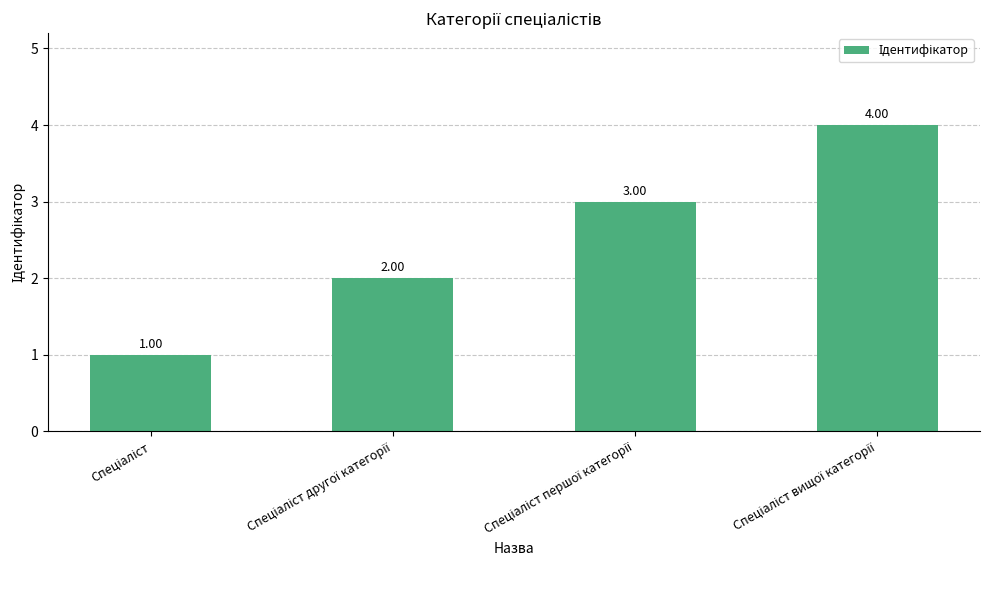

How many values are between 2 and 4?

3